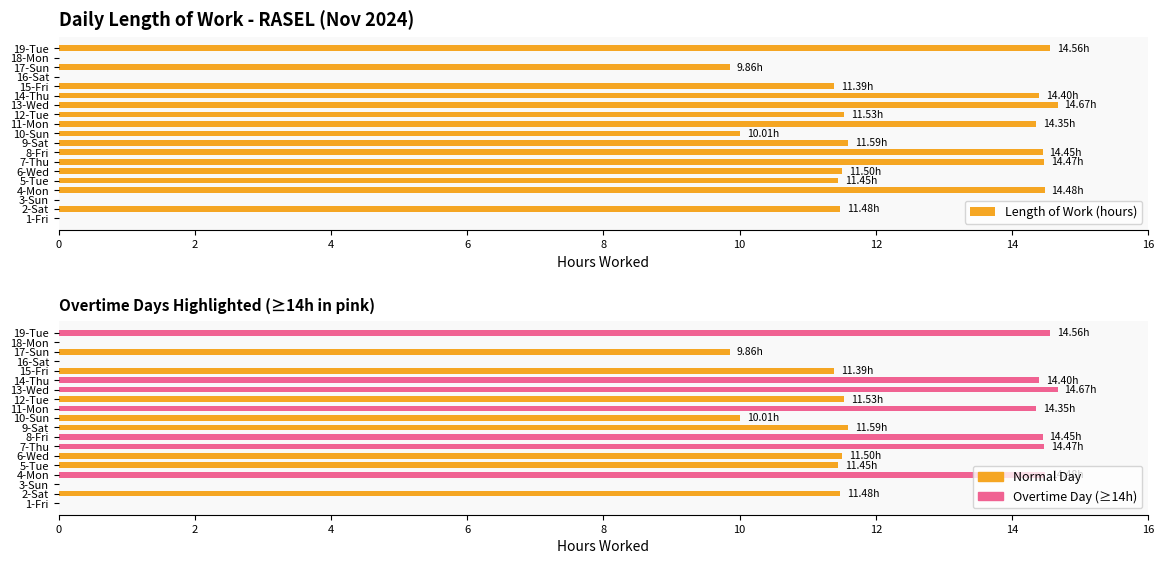

Count the number of values greater than 11.

13